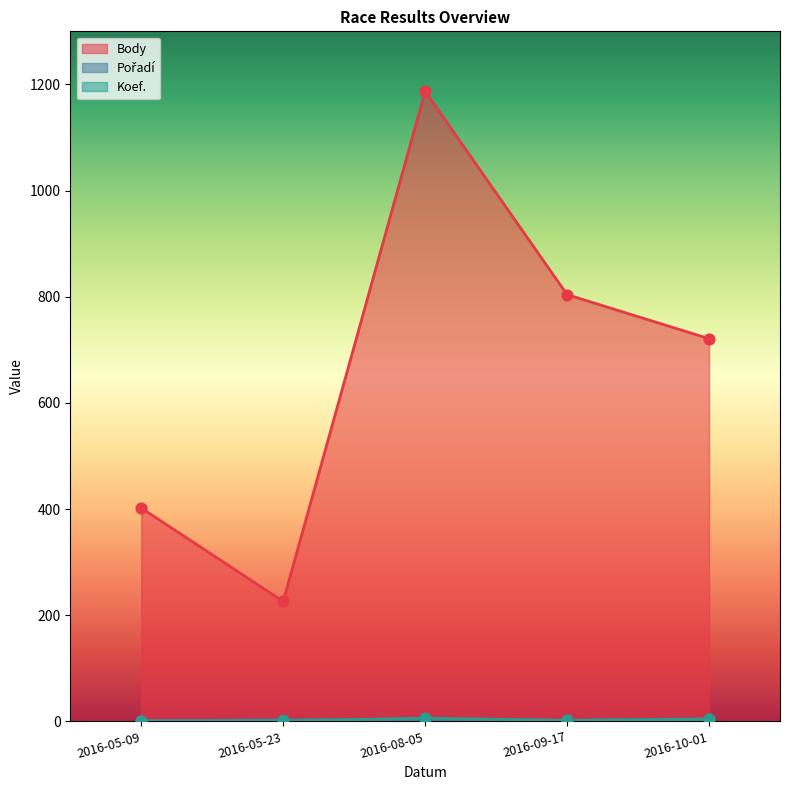

Which series contains the highest Y value?

Body